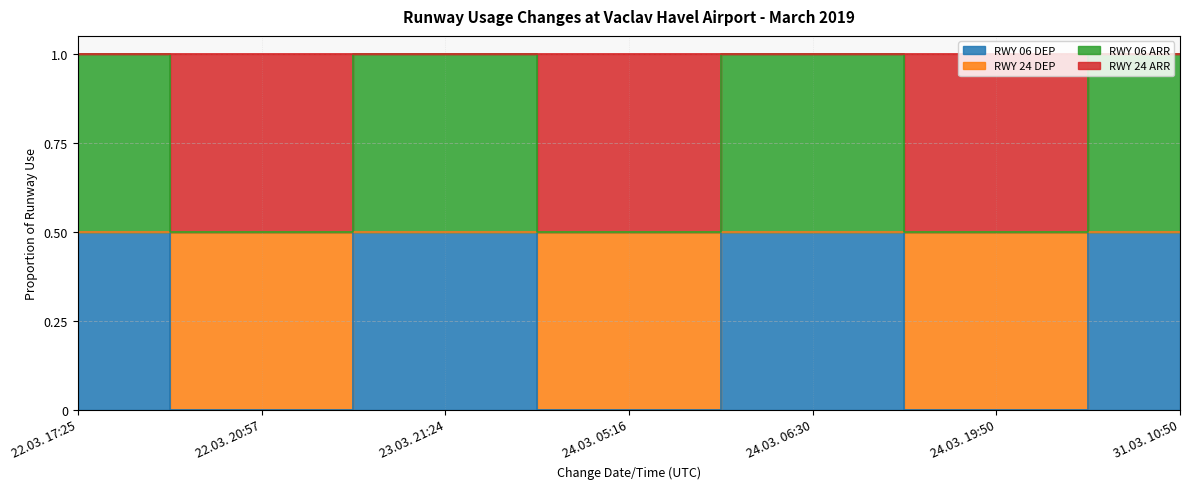

How many positive values does the RWY 06 DEP series have?

4